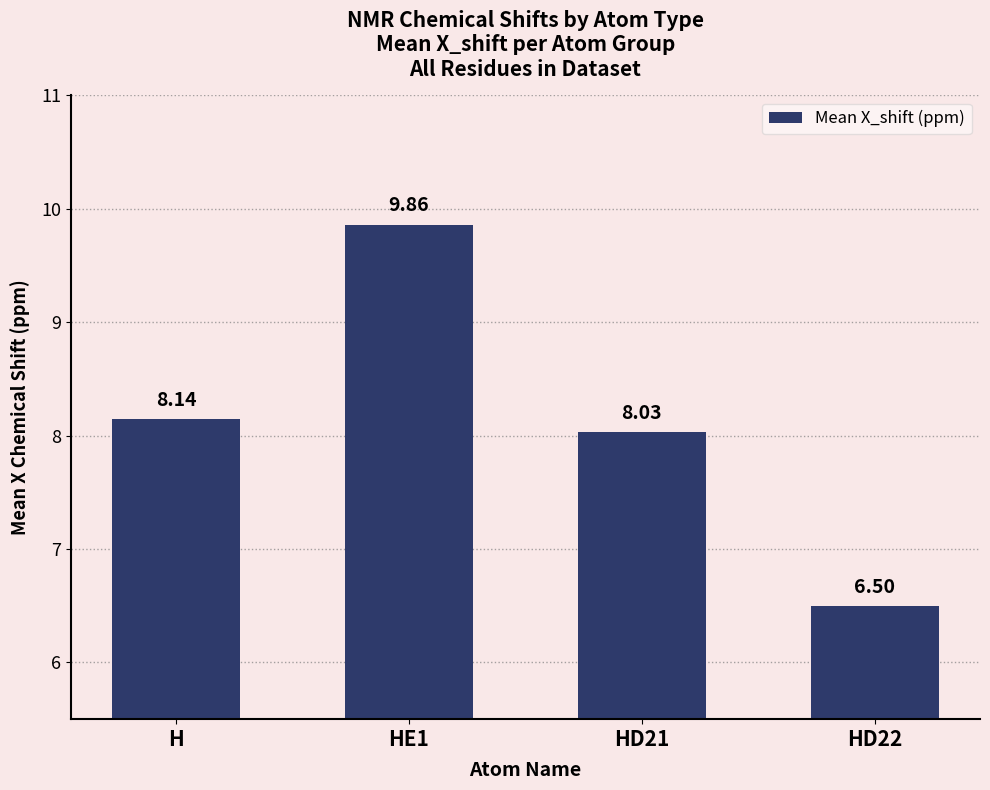

What is the label of the 4th bar from the right?

H